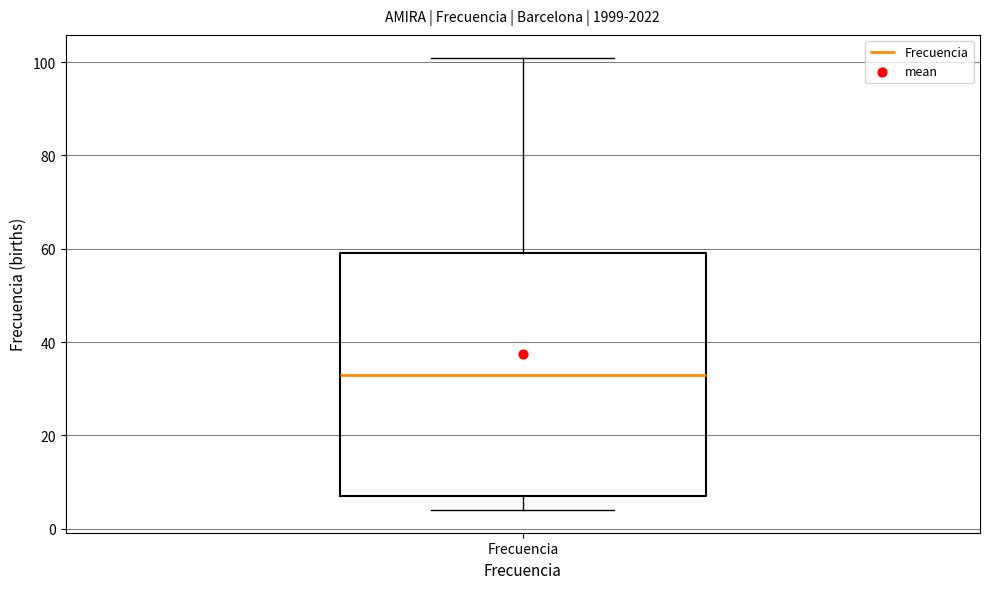

Where is the upper edge of the box for Frecuencia on the y-axis? The values are not printed on the chart, so give them approximately, as read against the axis.

60